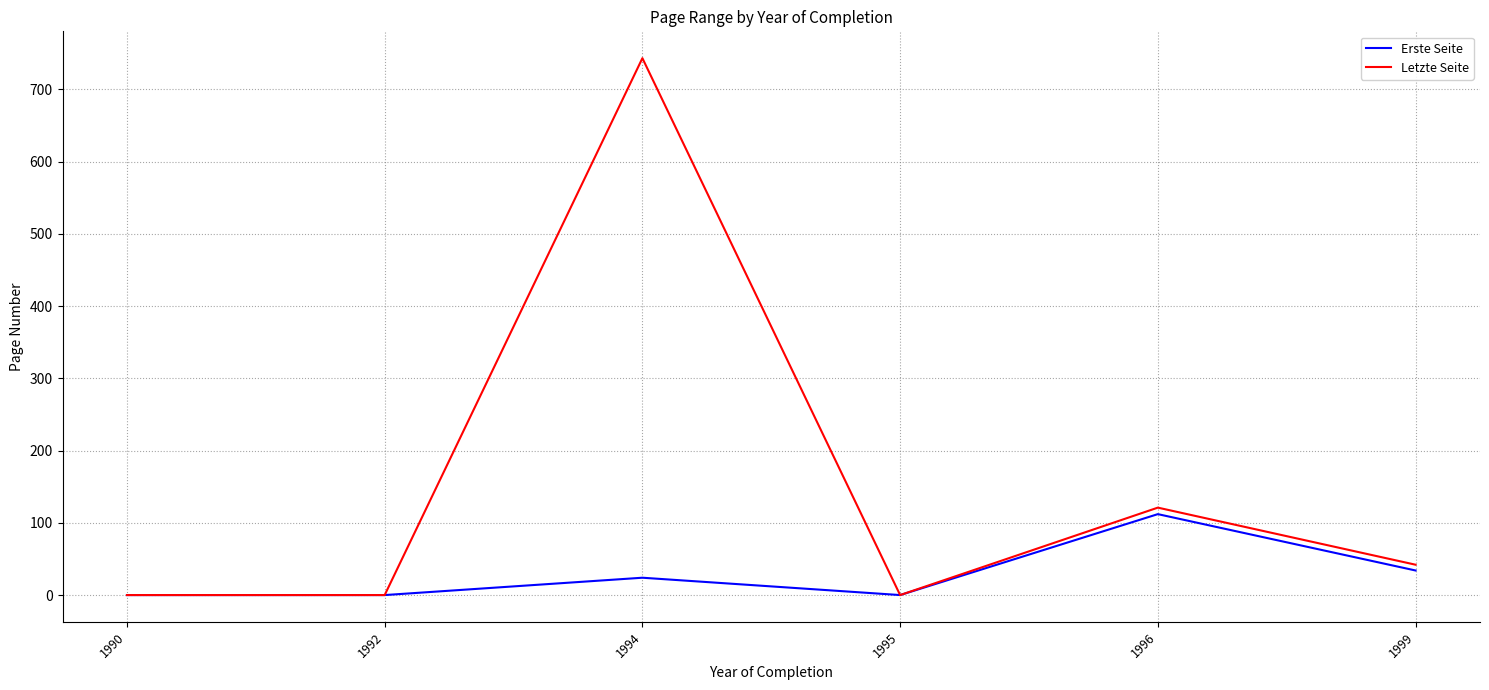

Reading left to right, extract all data points from this chart.

Erste Seite: 0	0	24	0	112	34
Letzte Seite: 0	0	743	0	121	42